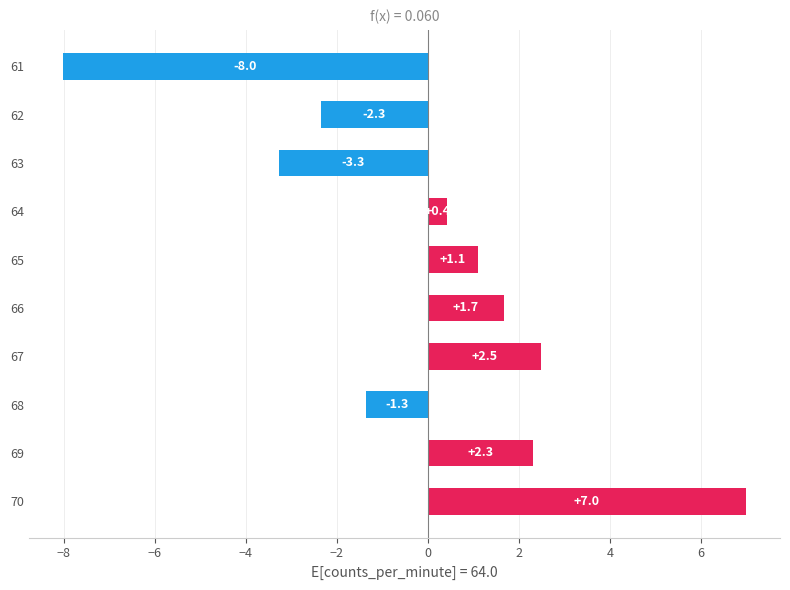

How many data points does each series have?

10